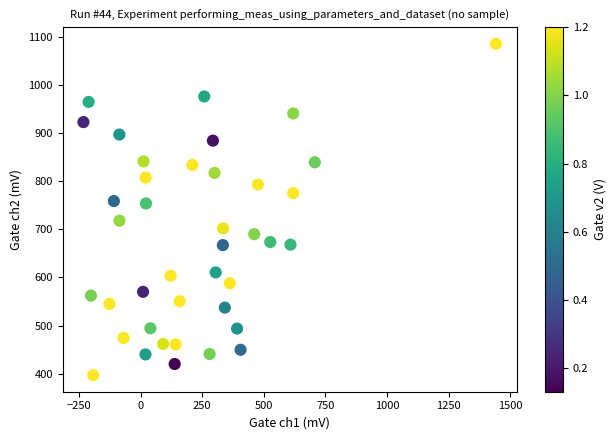

What is the range of X values (max minus min)?

1676.8